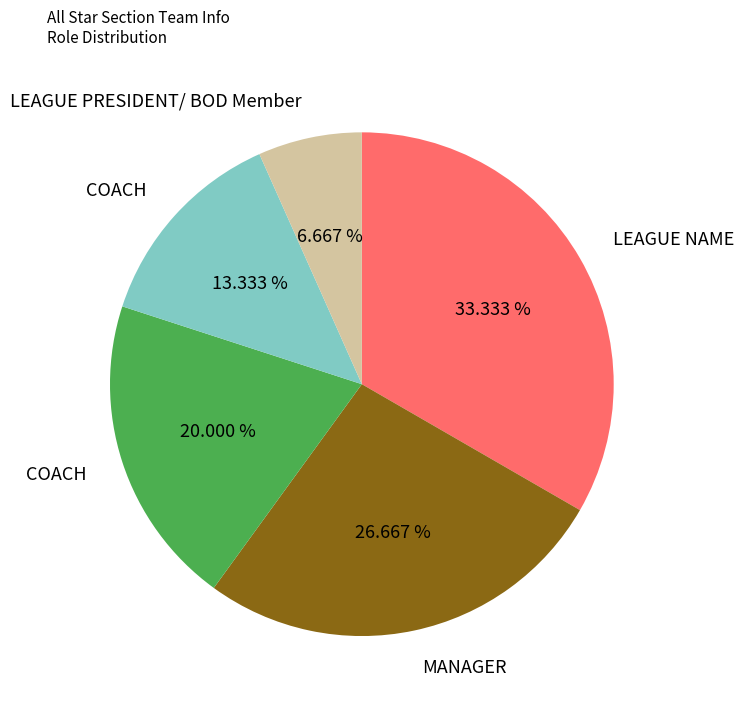

Is there any slice that represents more than half of the pie?

No